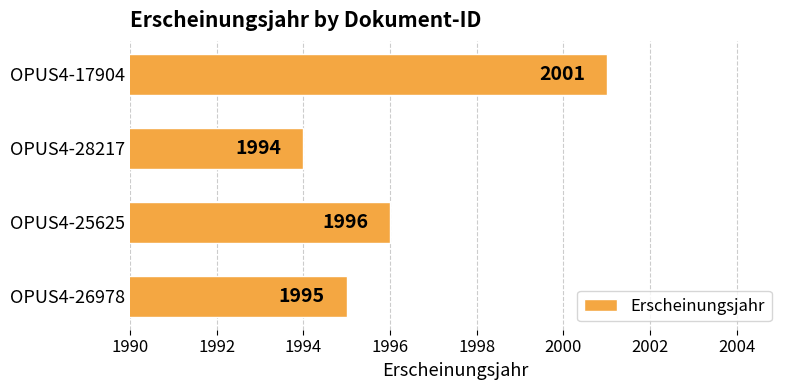

What is the difference between the values at OPUS4-17904 and OPUS4-28217?

7